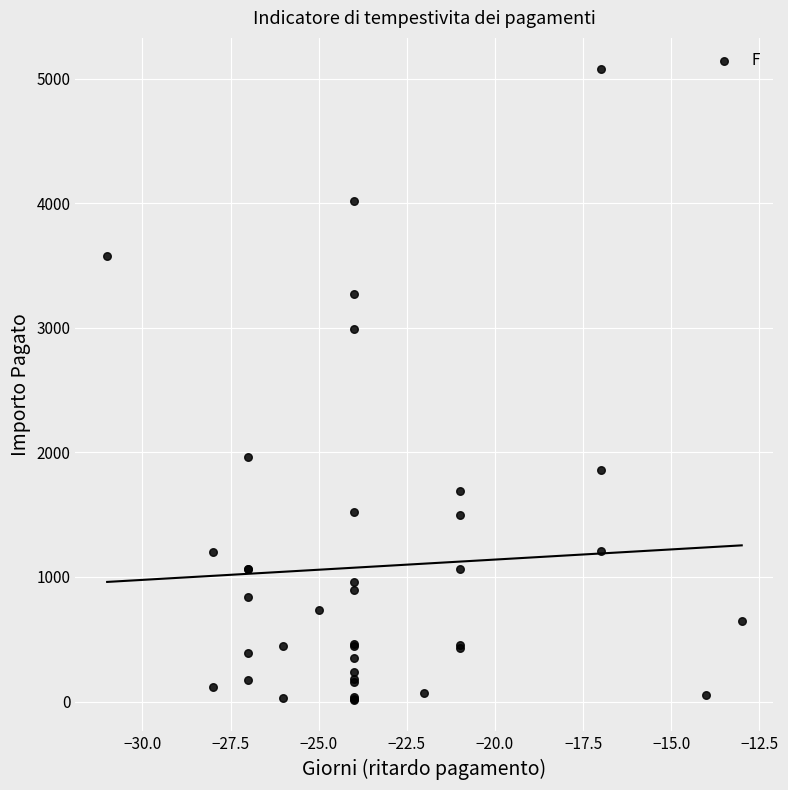

What Y value in the scatter plot is closest to 2544?

2992.6